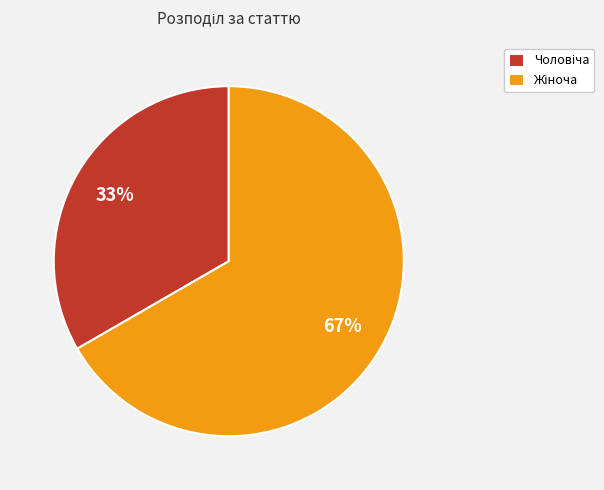

To the nearest percent, what is the average slice percentage?

50%